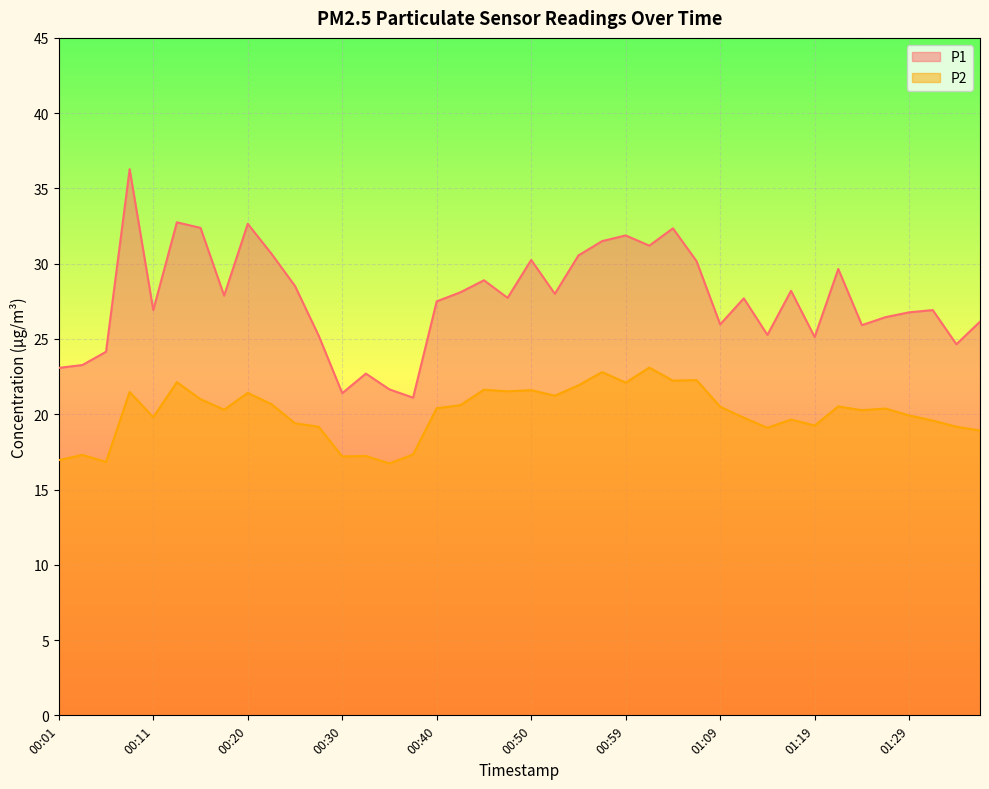

True or false: P2 and P1 cross at least once.

False